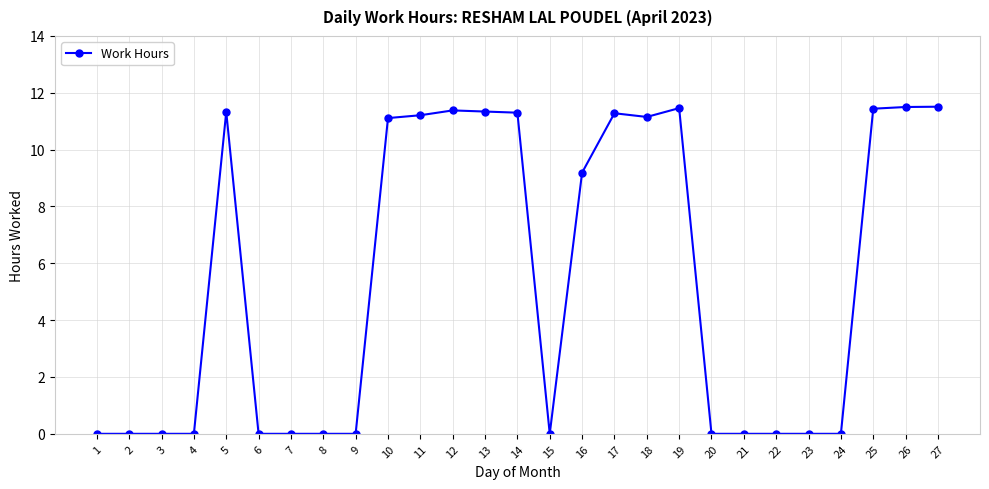

True or false: the data has more than 1 interior local peaks.

True